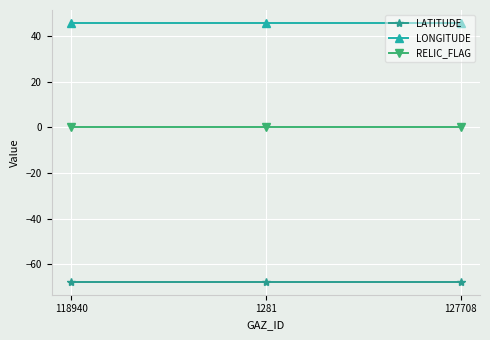

What is the label of the 2nd point from the left?

1281